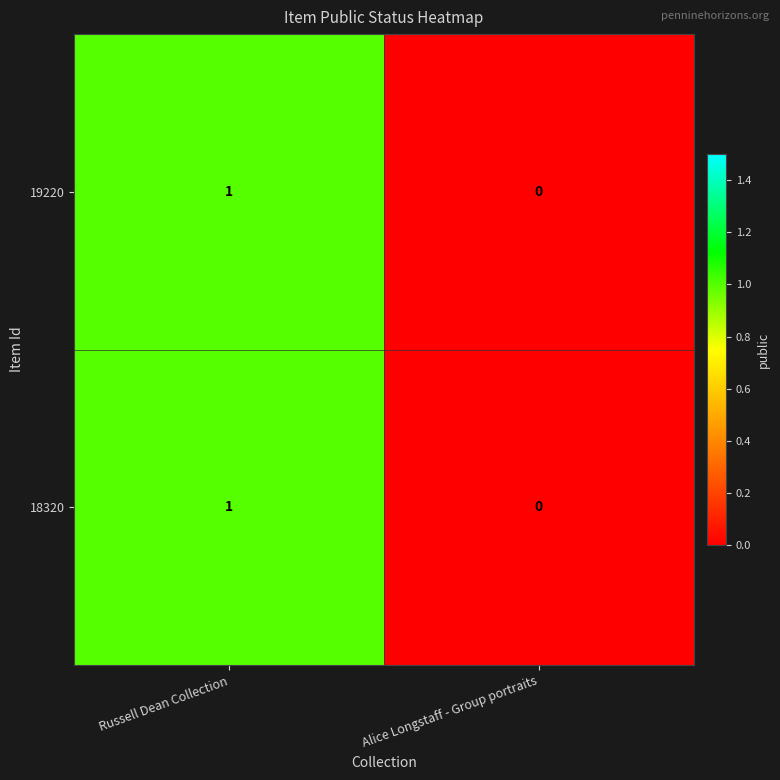

The value of 18320 at Alice Longstaff - Group portraits is 0. True or false?

True